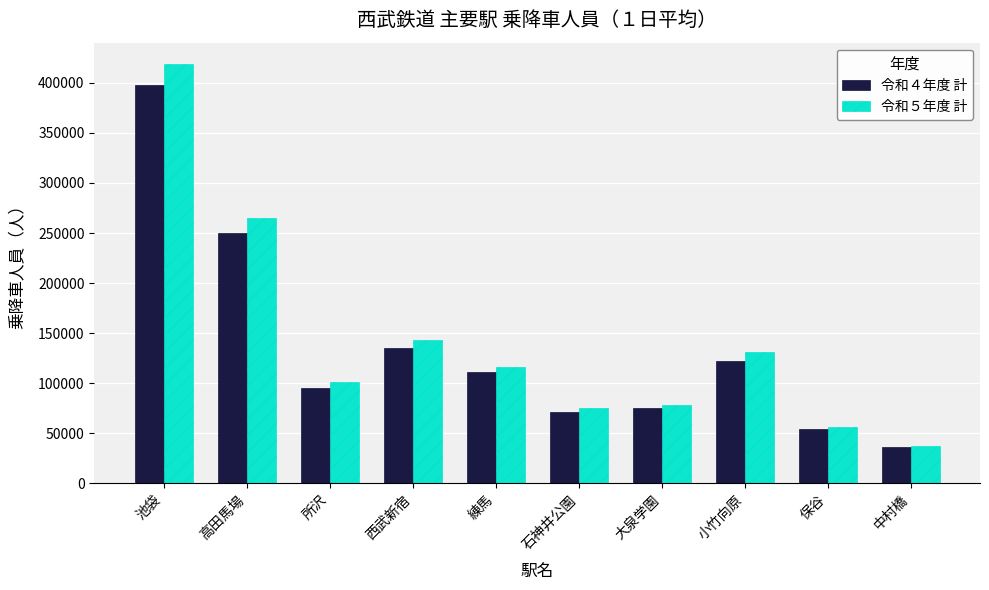

Does the chart contain any negative values?

No